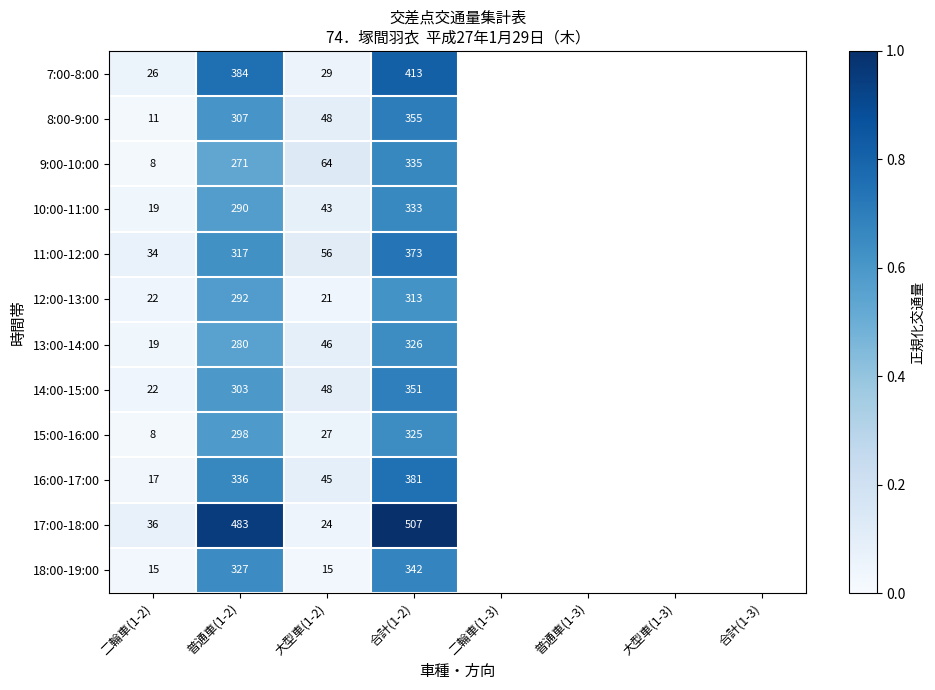

At 普通車(1-2), list the series in order from smallest to largest.

9:00-10:00, 13:00-14:00, 10:00-11:00, 12:00-13:00, 15:00-16:00, 14:00-15:00, 8:00-9:00, 11:00-12:00, 18:00-19:00, 16:00-17:00, 7:00-8:00, 17:00-18:00